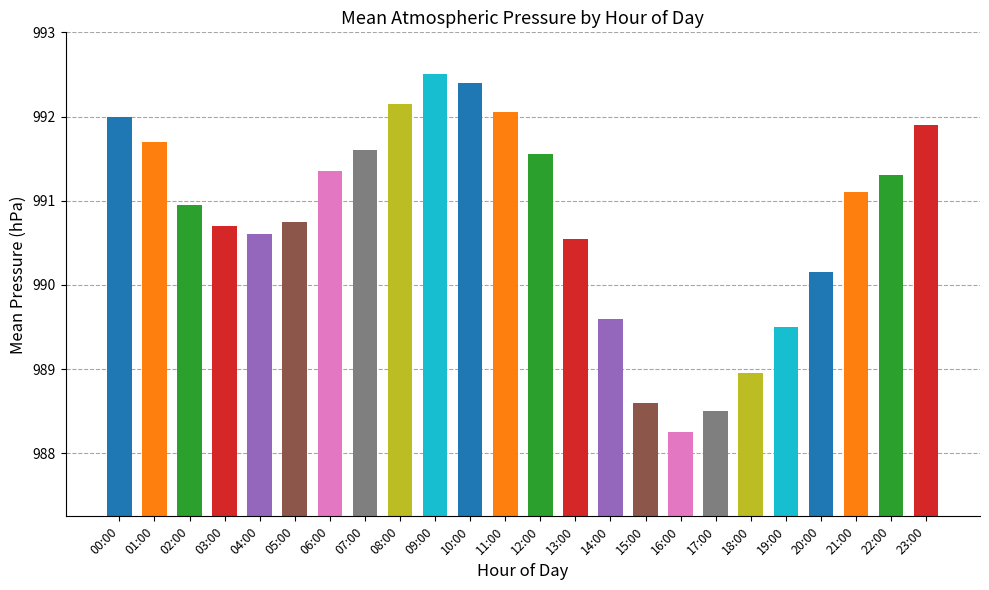

What is the value of the 16th bar from the left?

988.6